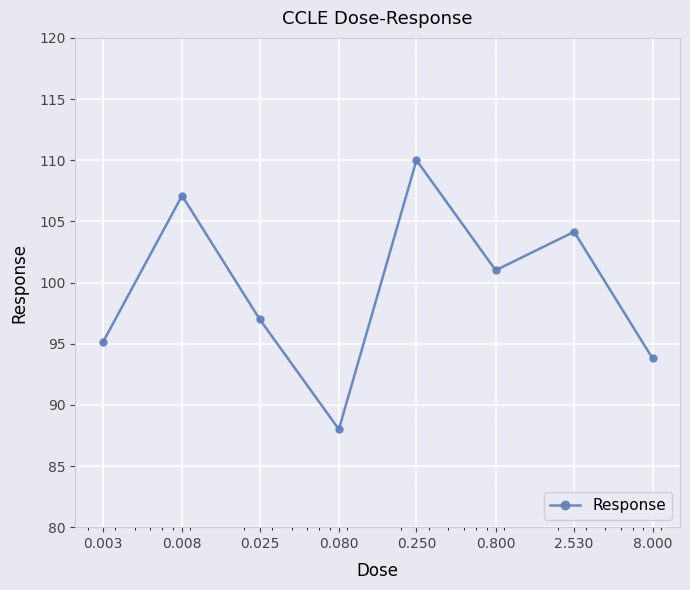

True or false: there are more than 2 points higher than both neighbors.

True